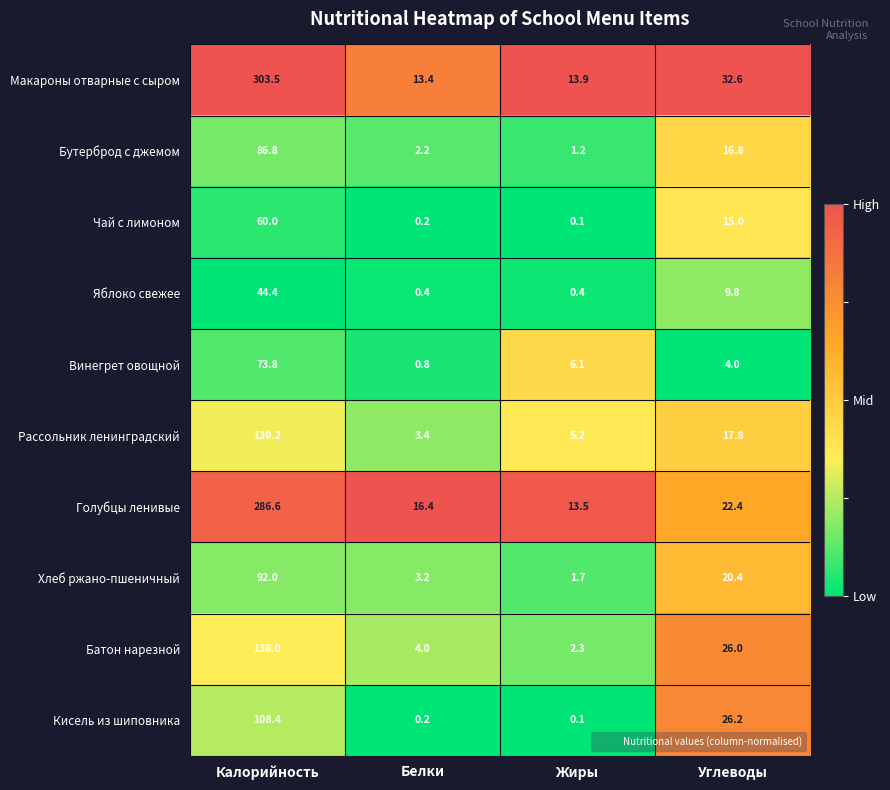

What value does the Голубцы ленивые series have at Жиры?

13.5